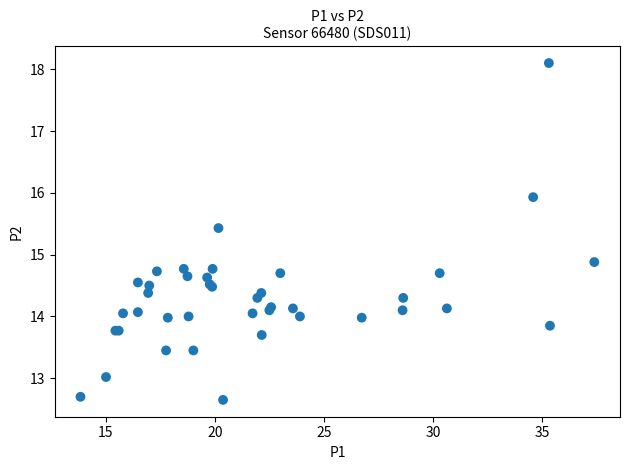

What Y value in the scatter plot is closest to 15?

14.9